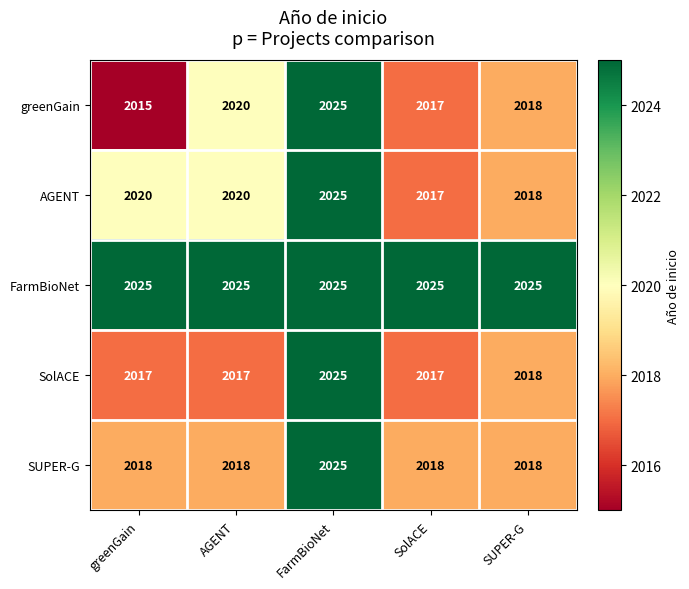

Is it true that FarmBioNet equals 2025 at FarmBioNet?

True